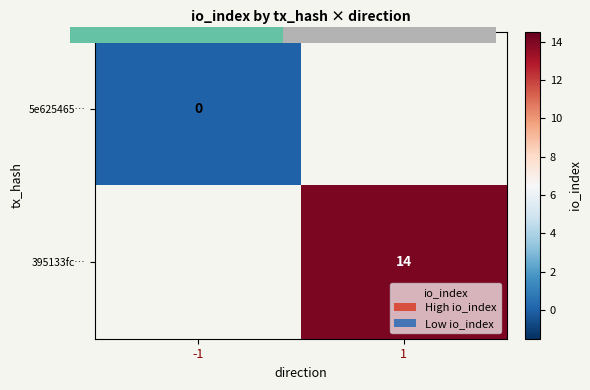

At which label does 395133fc… reach its minimum?

-1